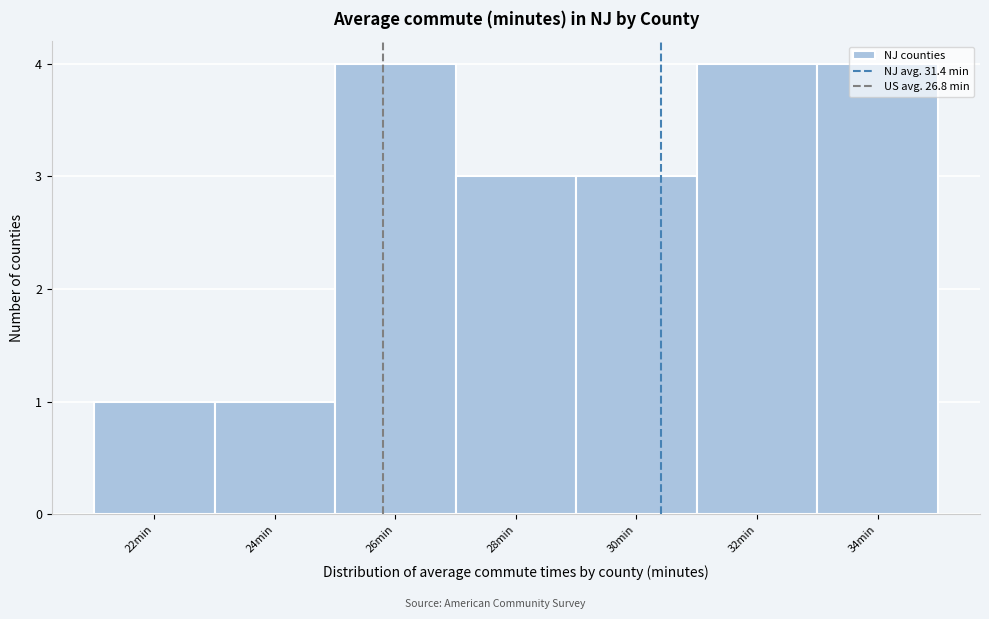

What is the average value?

3